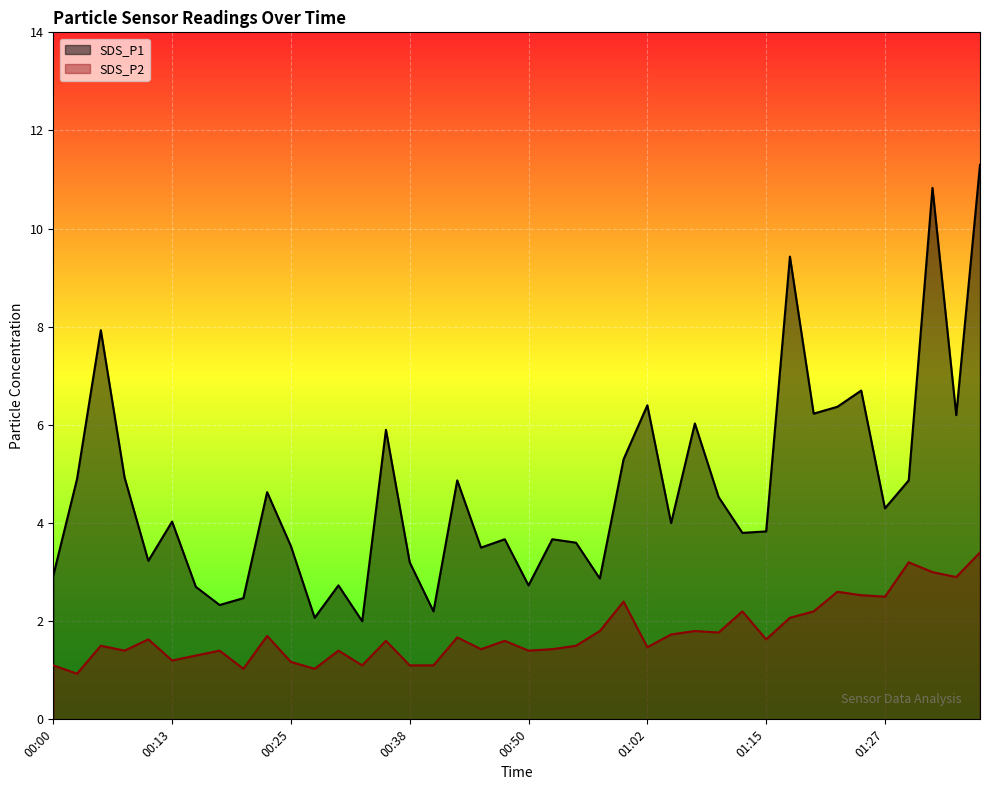

What are all the series names shown in the legend?

SDS_P1, SDS_P2